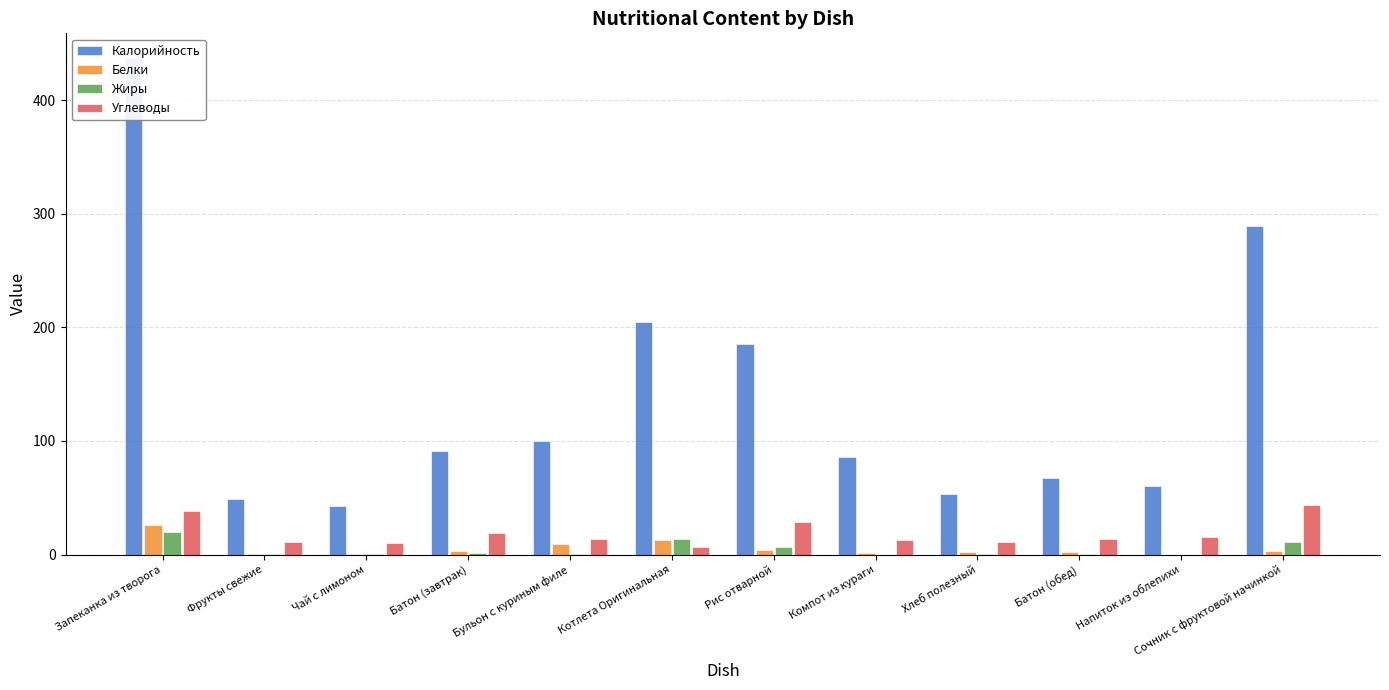

What is the maximum value shown in the chart?

437.0